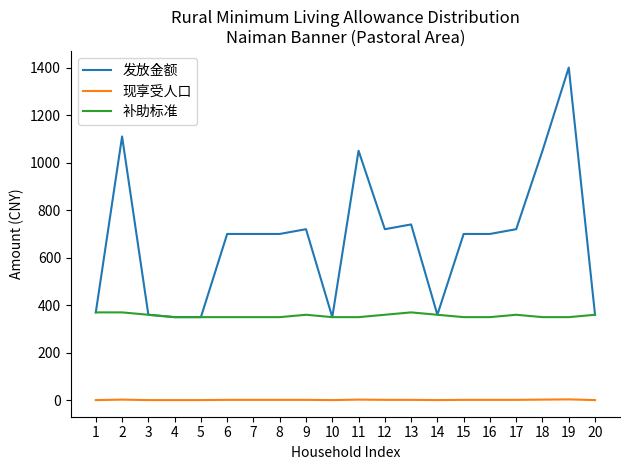

At how many categories does at least one series exceed 137?

20